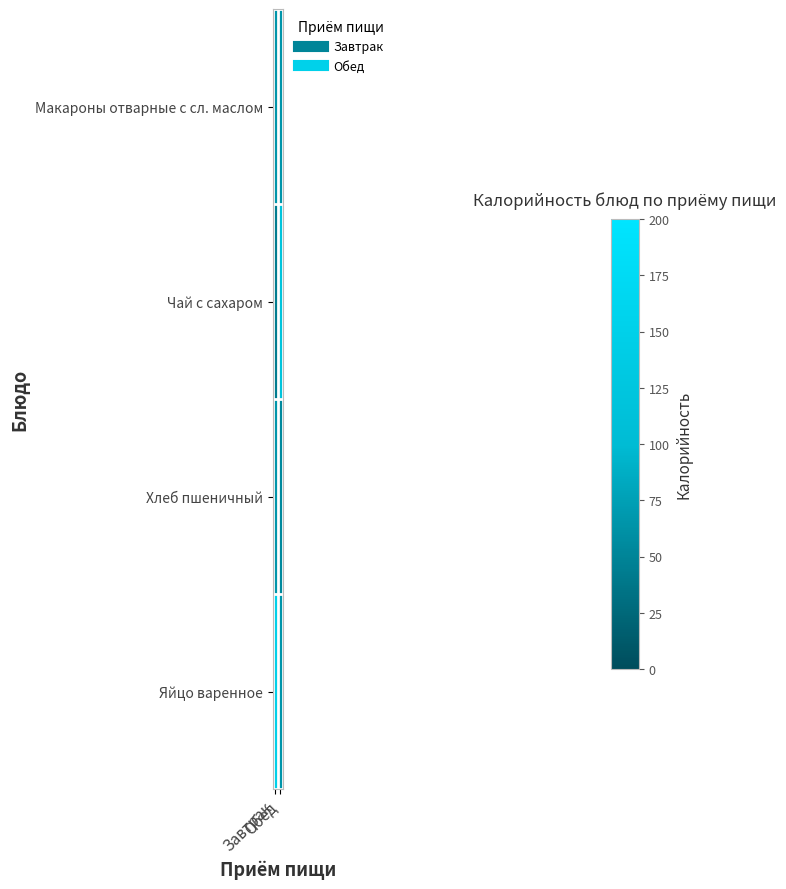

Reading right to left, list all the values displayed in this chart.

Макароны отварные с сл. маслом: Обед=65	Завтрак=65
Чай с сахаром: Обед=120	Завтрак=43
Хлеб пшеничный: Обед=55	Завтрак=65
Яйцо варенное: Обед=65	Завтрак=150